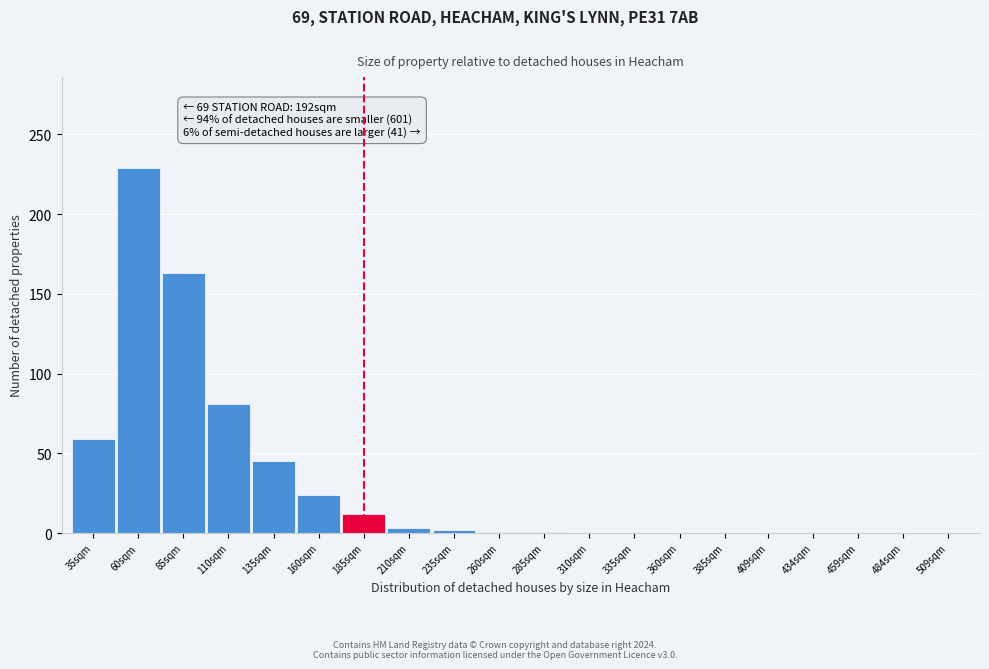

What is the sum of all values?

620